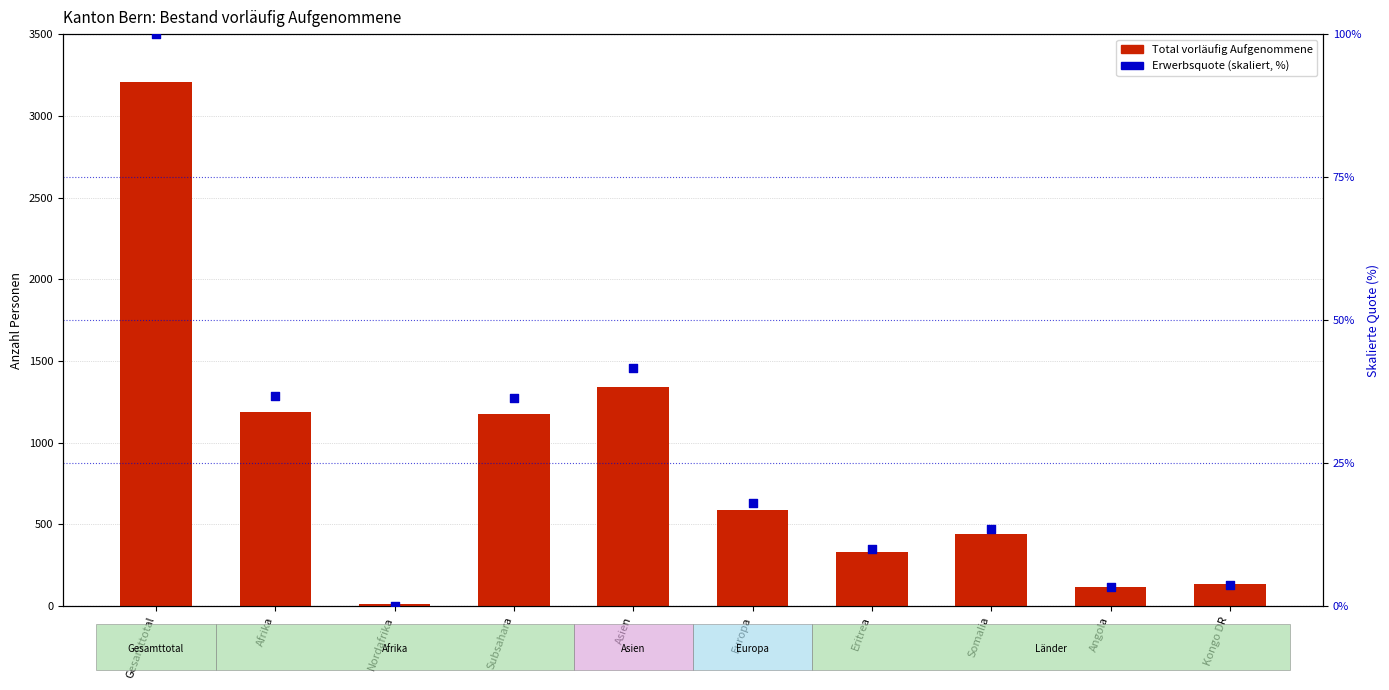

What are all the series names shown in the legend?

total vorläufig Aufgenommene, Erwerbsquote (skaliert)